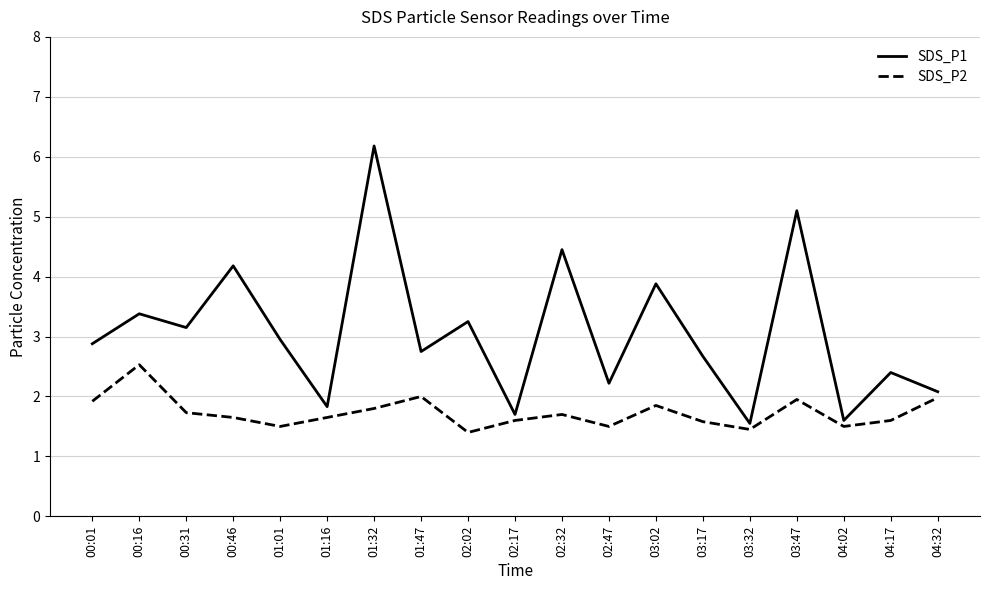

What position from the right is 04:32?

1